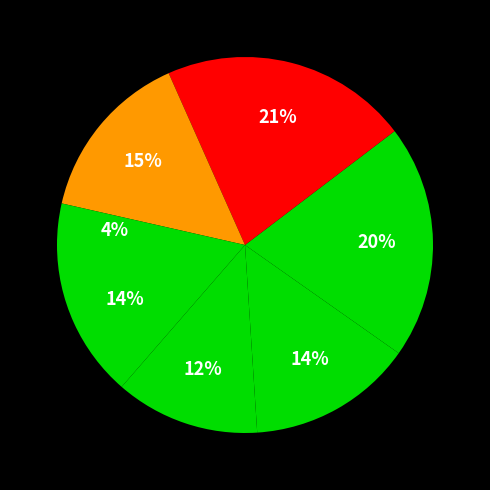

Count the number of slices in the pie.

7